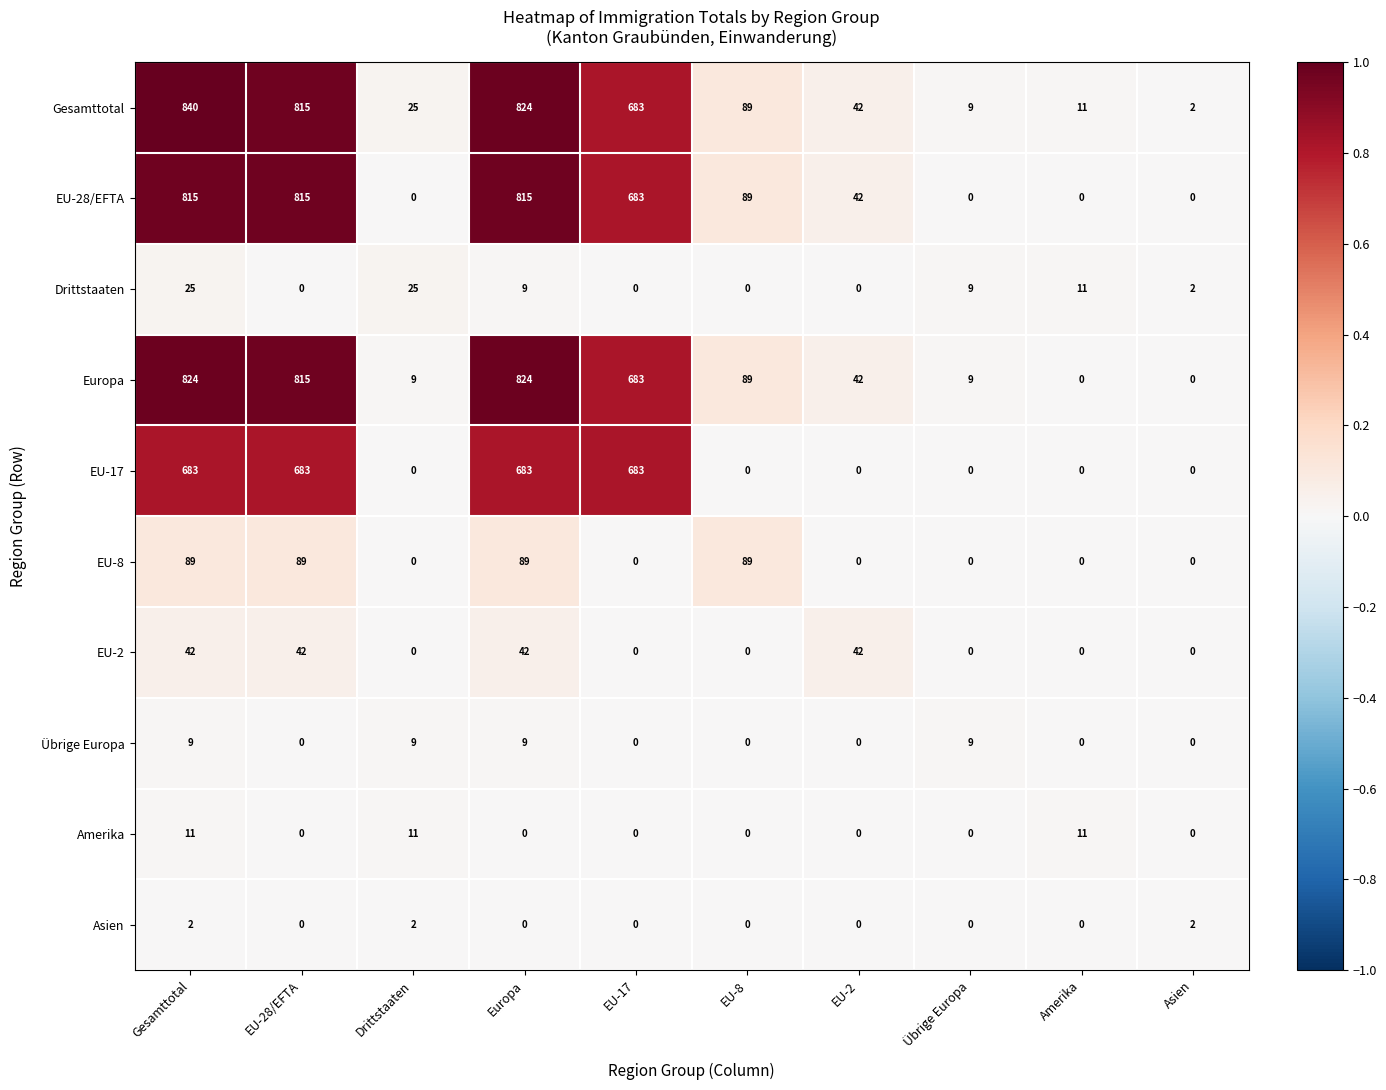

List the series in order of their peak value, lowest first.

Asien, Übrige Europa, Amerika, Drittstaaten, EU-2, EU-8, EU-17, EU-28/EFTA, Europa, Gesamttotal